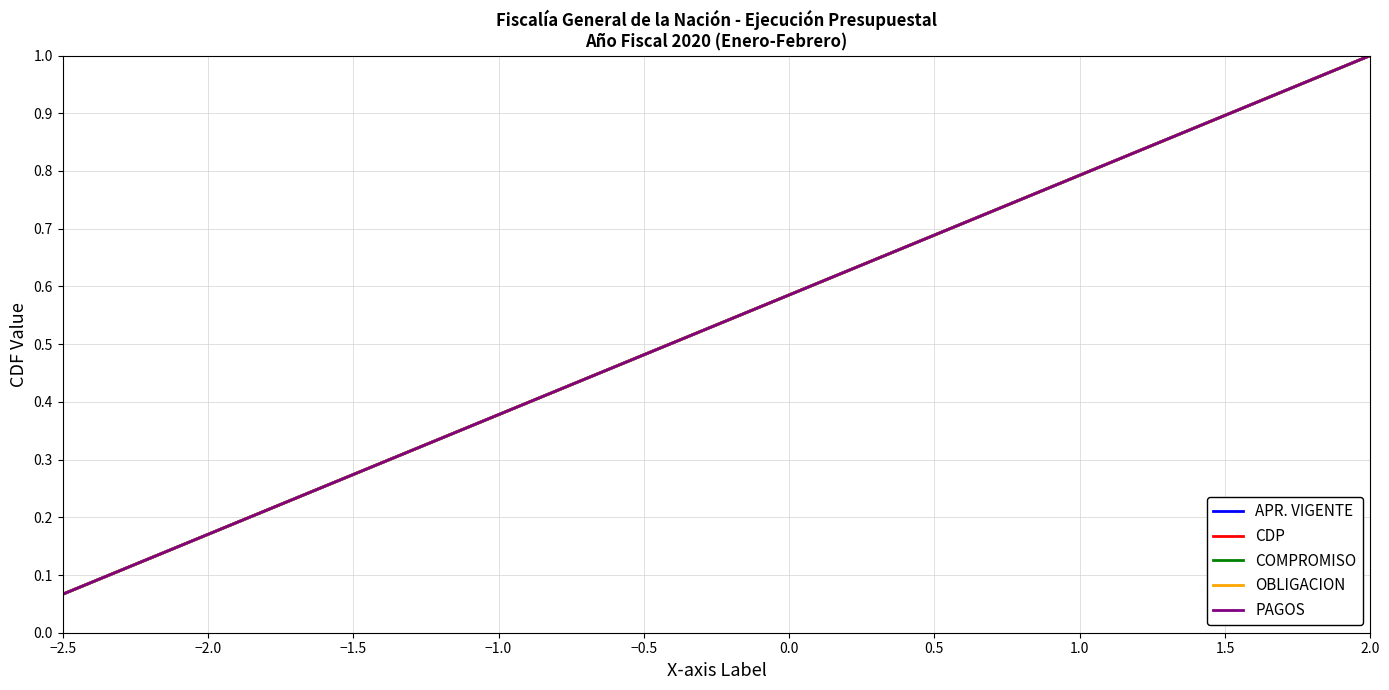

Is this an area chart (filled region under the line)?

No